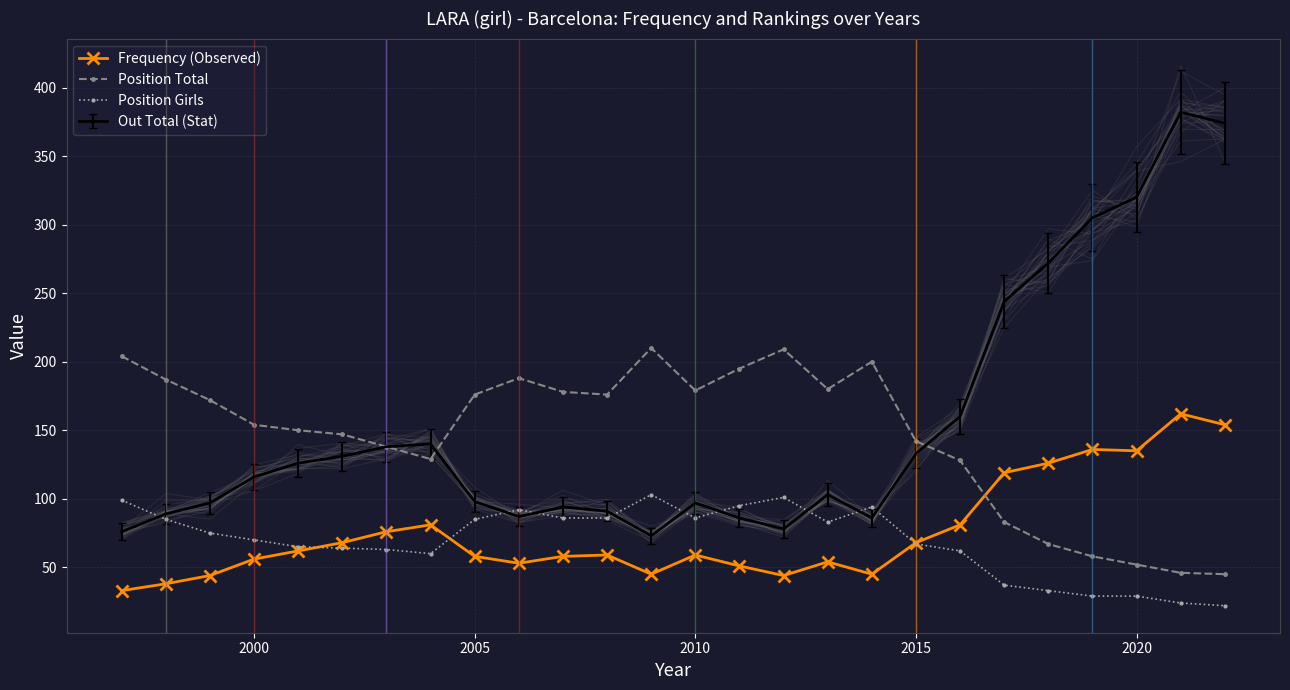

Which series has the largest total across all categories?

Position Total